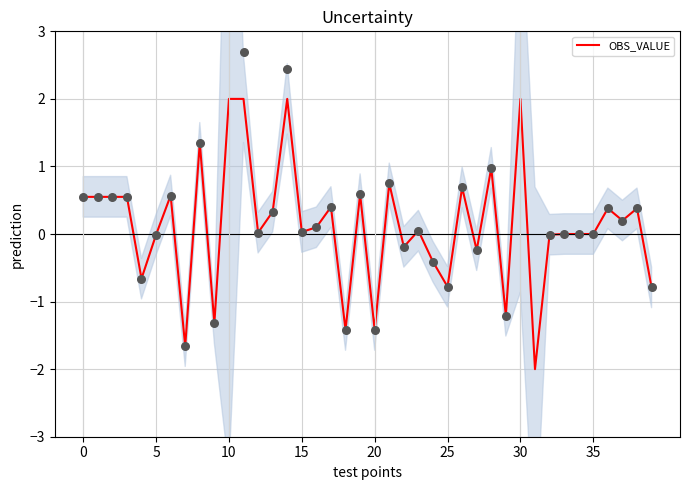

What is the minimum value for OBS_VALUE?

-2.0